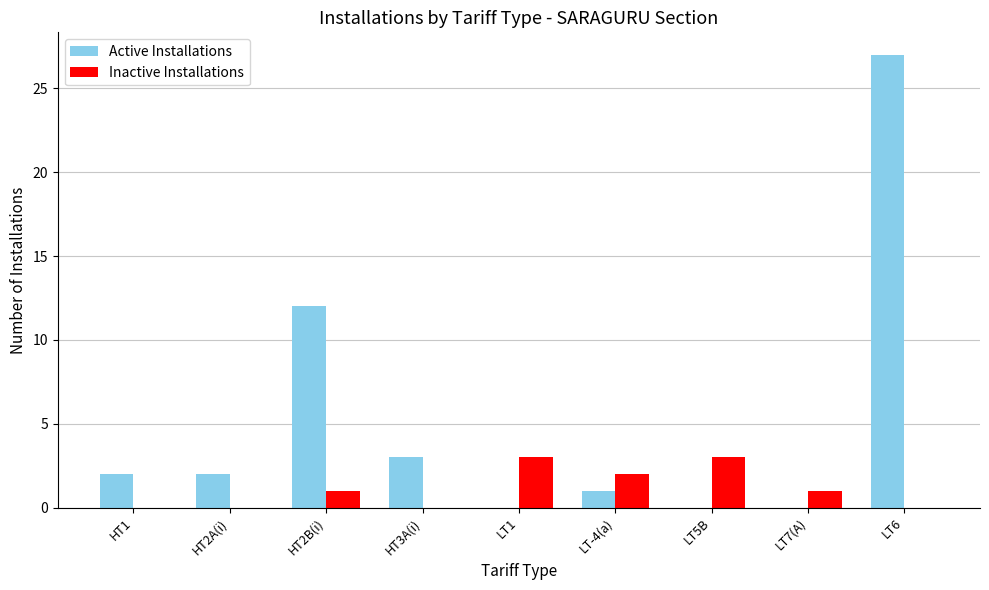

Which series changed the most between HT3A(i) and LT6?

Active Installations